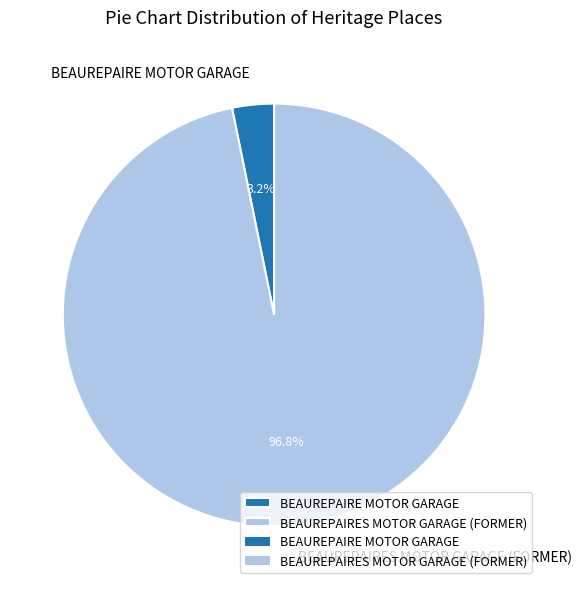

How many slices are in this pie chart?

2